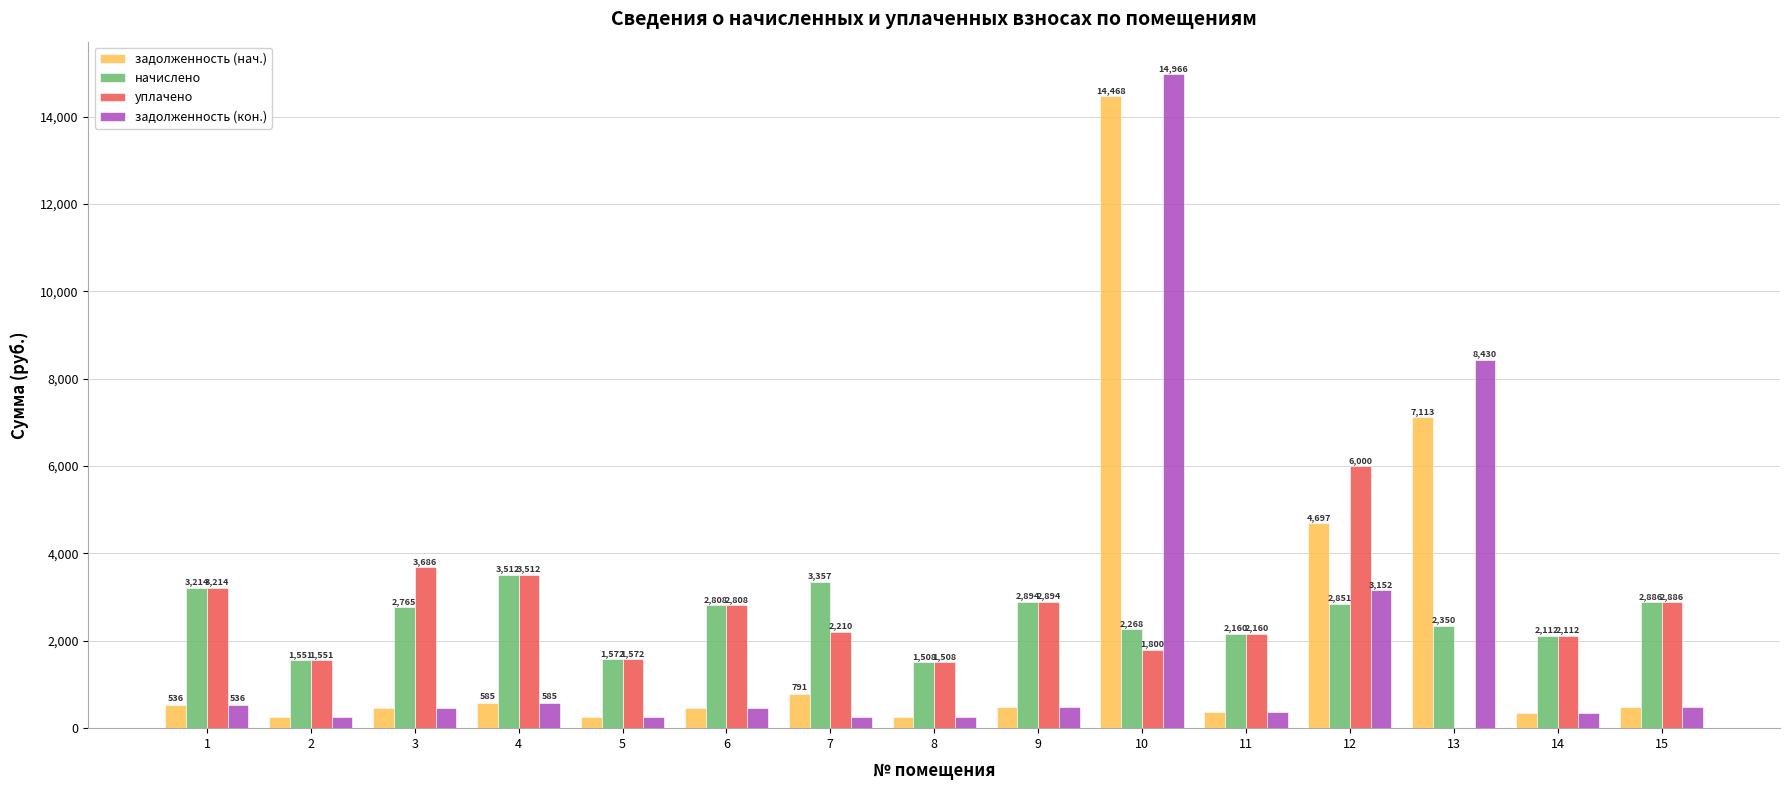

What are all the series names shown in the legend?

задолженность (нач.), начислено, уплачено, задолженность (кон.)